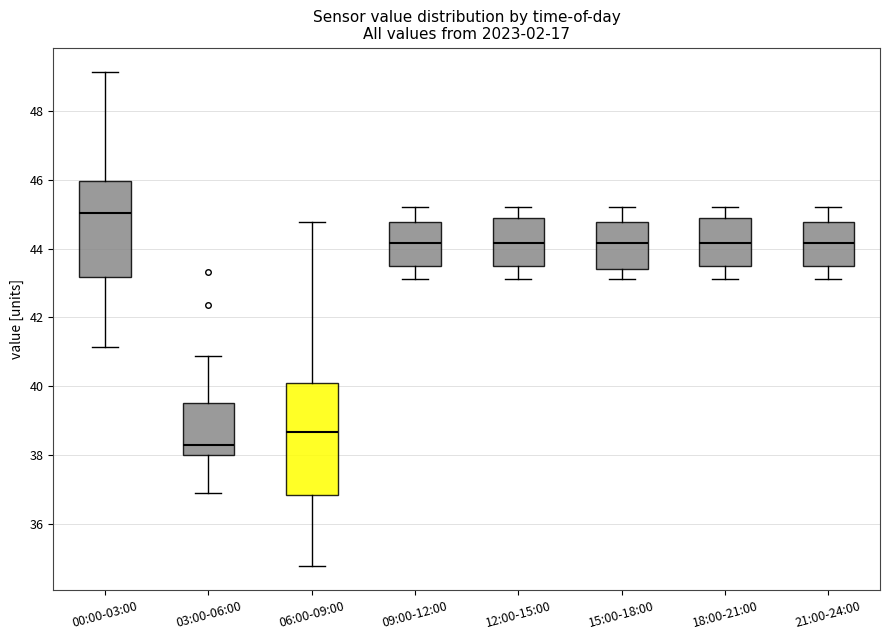

Reading left to right, transcribe this box plot: for each box, give where its median line is, the range the box spans, and where its two whiskers end, as read against the y-axis. The values are not printed on the chart, so give them approximately, as read against the axis.

00:00-03:00: median 45.0, box 43.2 to 46.0, whiskers 41.2 to 49.2
03:00-06:00: median 38.2, box 38.0 to 39.6, whiskers 36.8 to 40.8
06:00-09:00: median 38.6, box 36.8 to 40.2, whiskers 34.8 to 44.8
09:00-12:00: median 44.2, box 43.6 to 44.8, whiskers 43.2 to 45.2
12:00-15:00: median 44.2, box 43.6 to 44.8, whiskers 43.2 to 45.2
15:00-18:00: median 44.2, box 43.4 to 44.8, whiskers 43.2 to 45.2
18:00-21:00: median 44.2, box 43.6 to 44.8, whiskers 43.2 to 45.2
21:00-24:00: median 44.2, box 43.6 to 44.8, whiskers 43.2 to 45.2